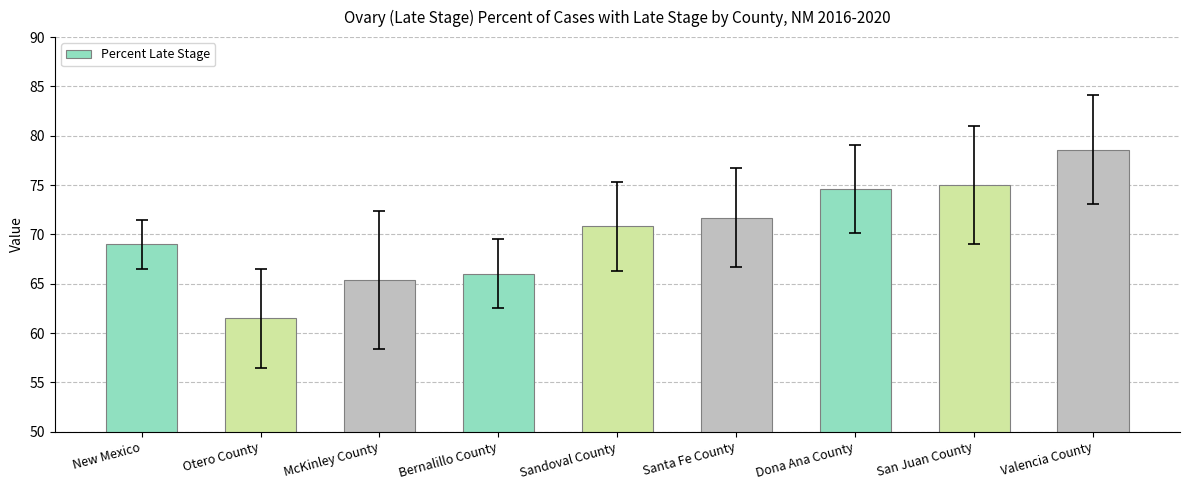

How many distinct data groups are displayed?

1